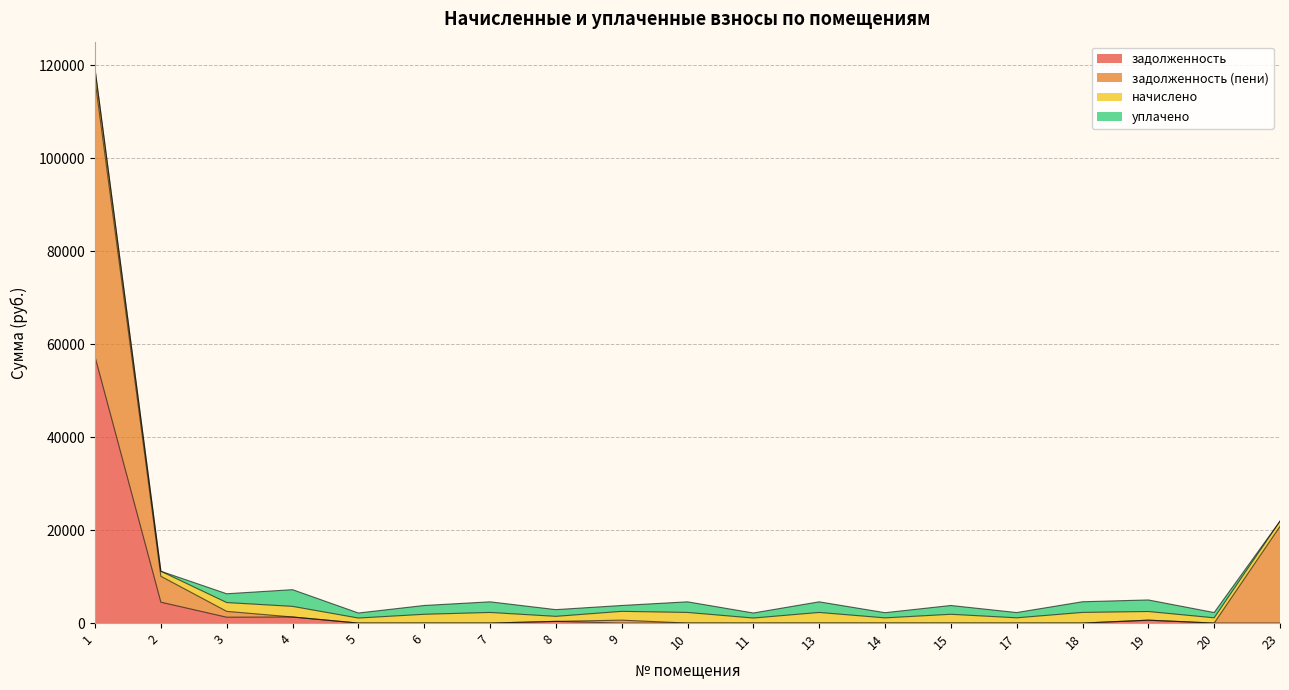

True or false: задолженность has a value of -36333.8 at 14.

False